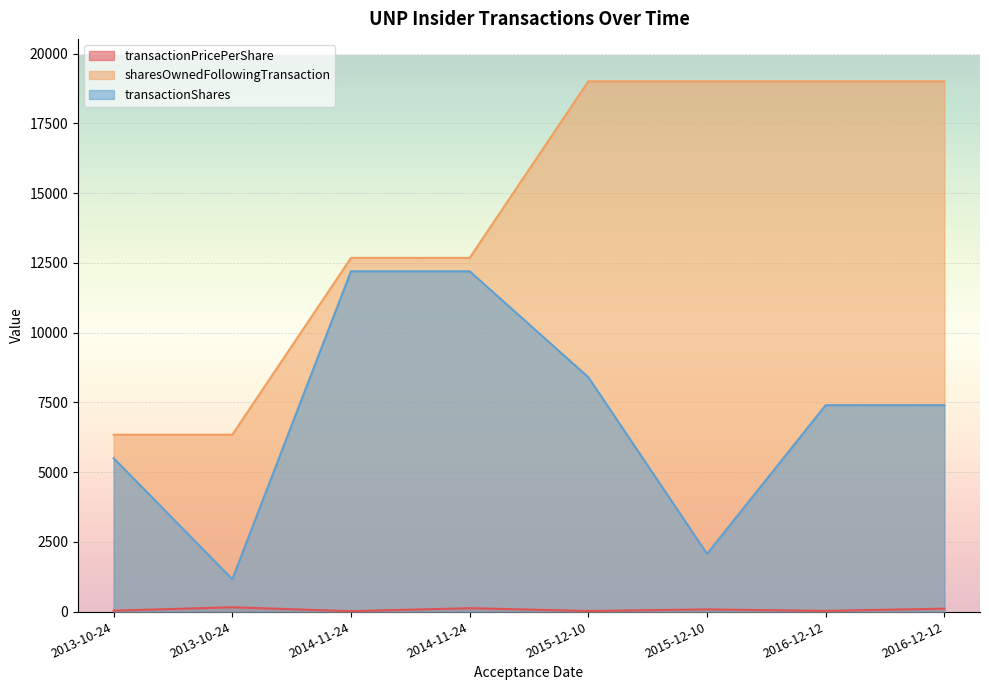

What is the minimum value shown in the chart?

14.8